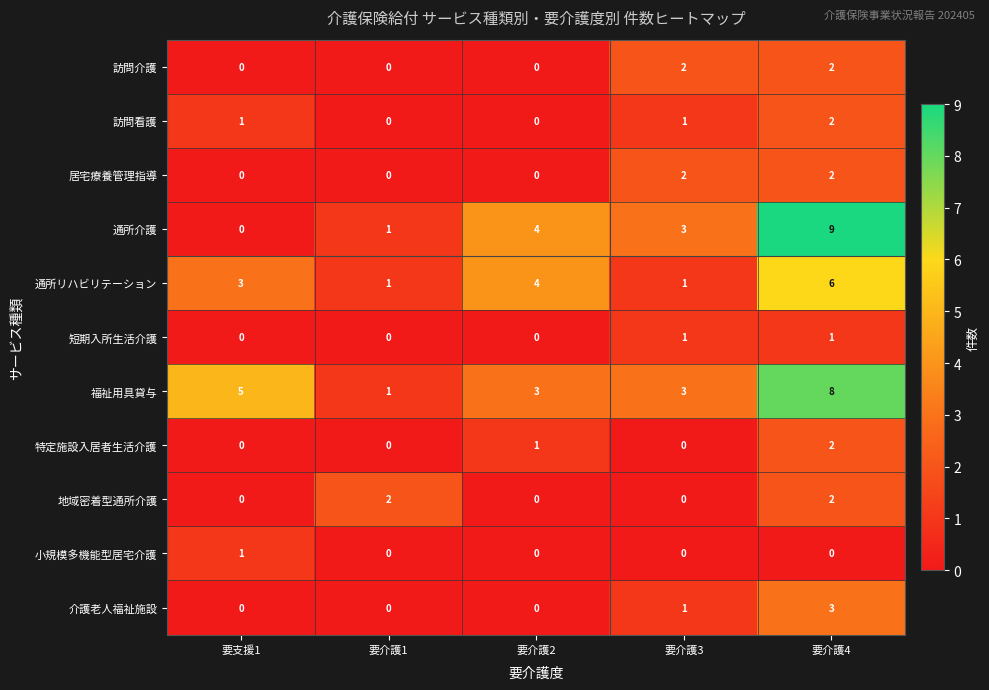

At which category does the chart reach its peak across all series?

要介護4